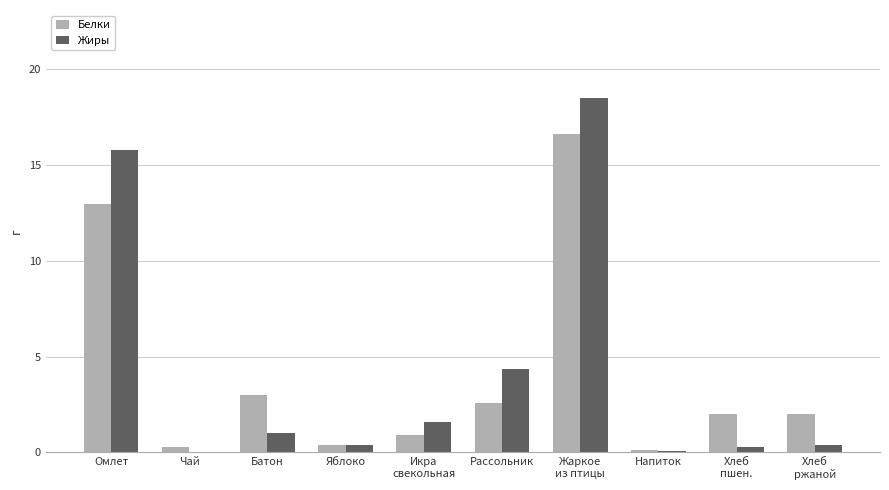

Which series has the widest spread of values?

Жиры